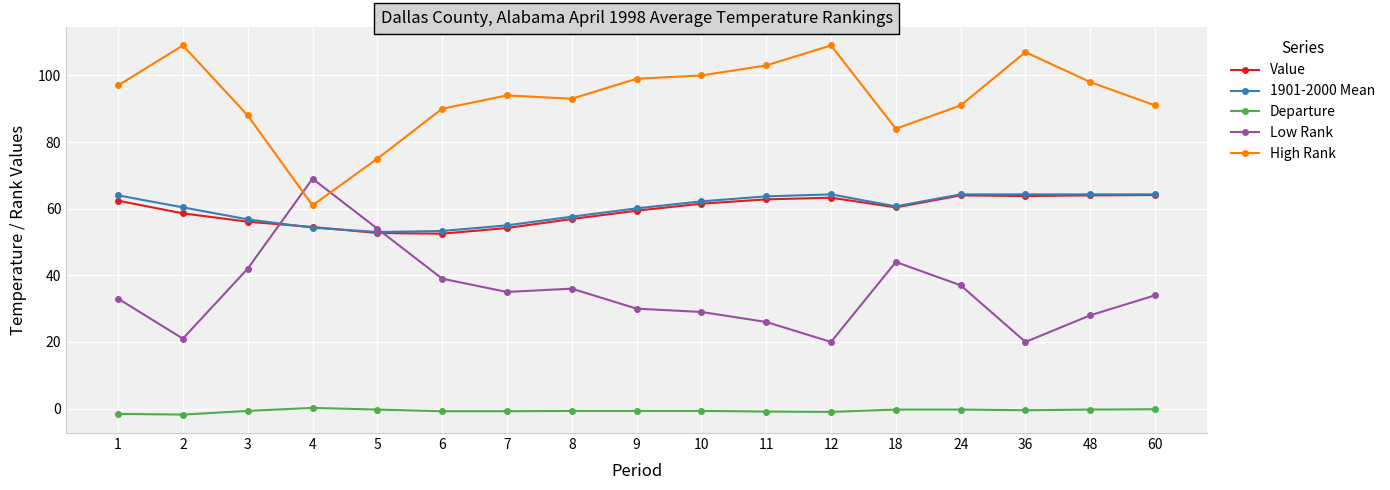

The 1901-2000 Mean series shows 104.3 at 10. True or false?

False